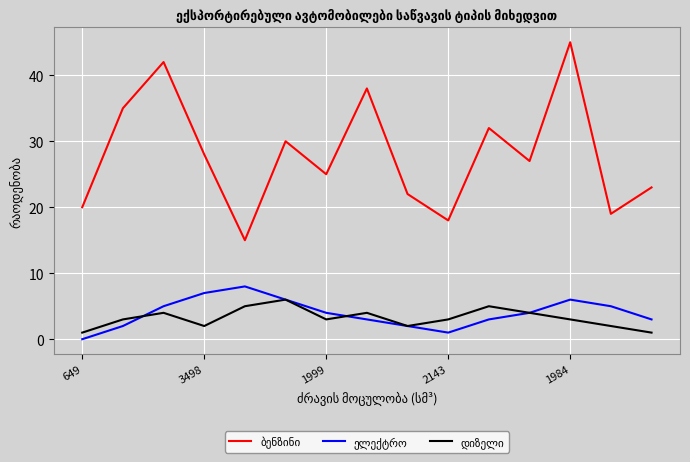

How many lines are shown in the chart?

3